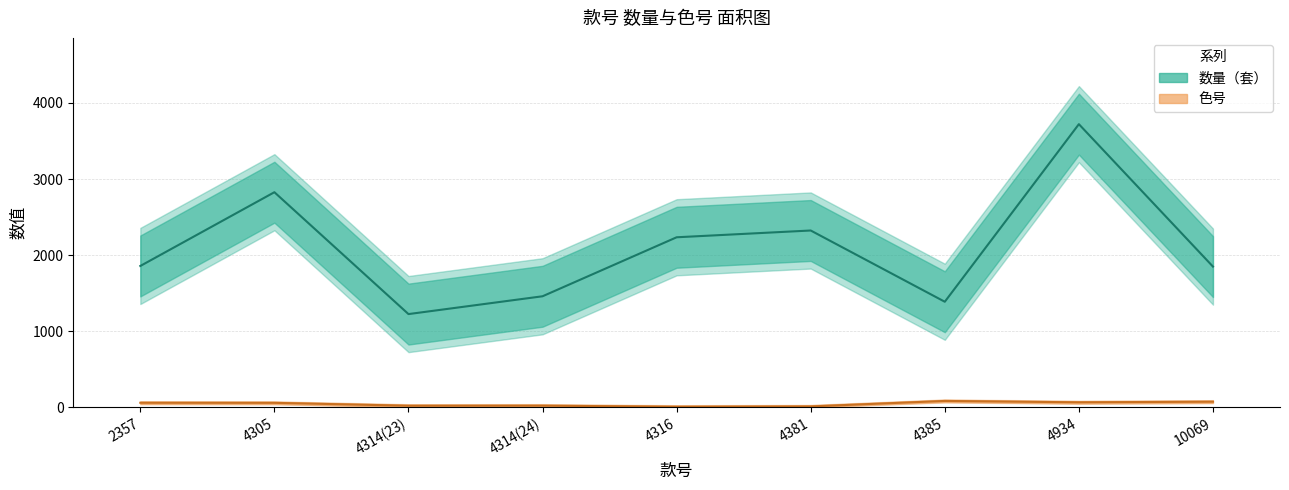

Which series has the largest range (max minus min)?

数量（套）